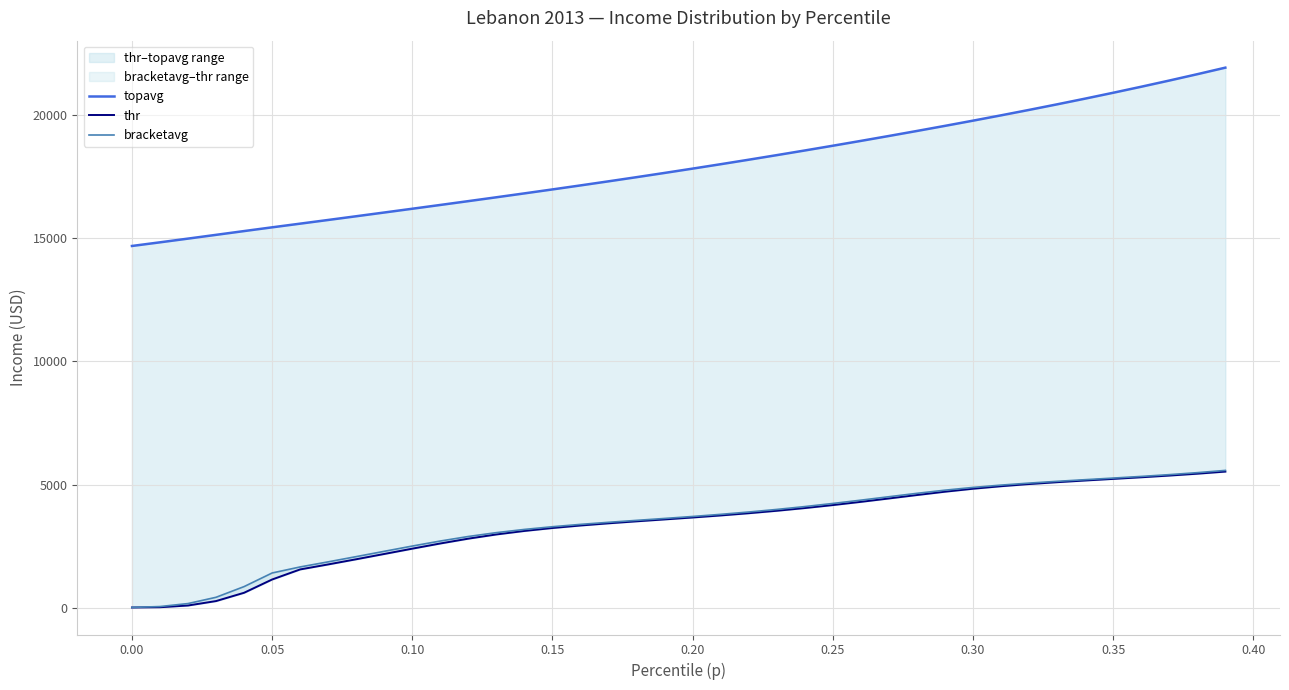

What are all the series names shown in the legend?

topavg, thr, bracketavg